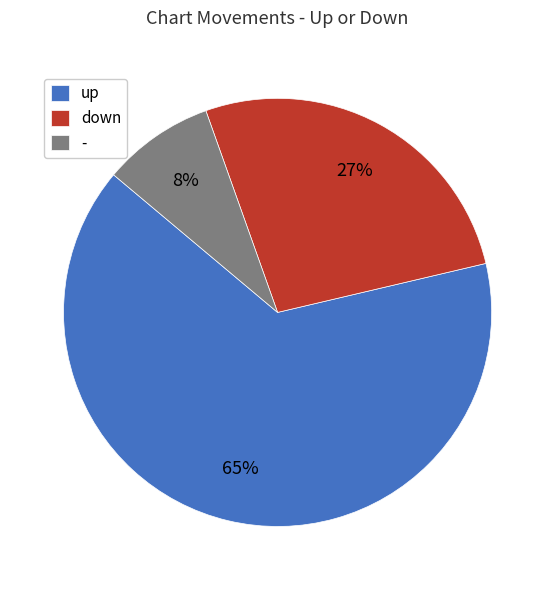

Which category accounts for the majority?

up